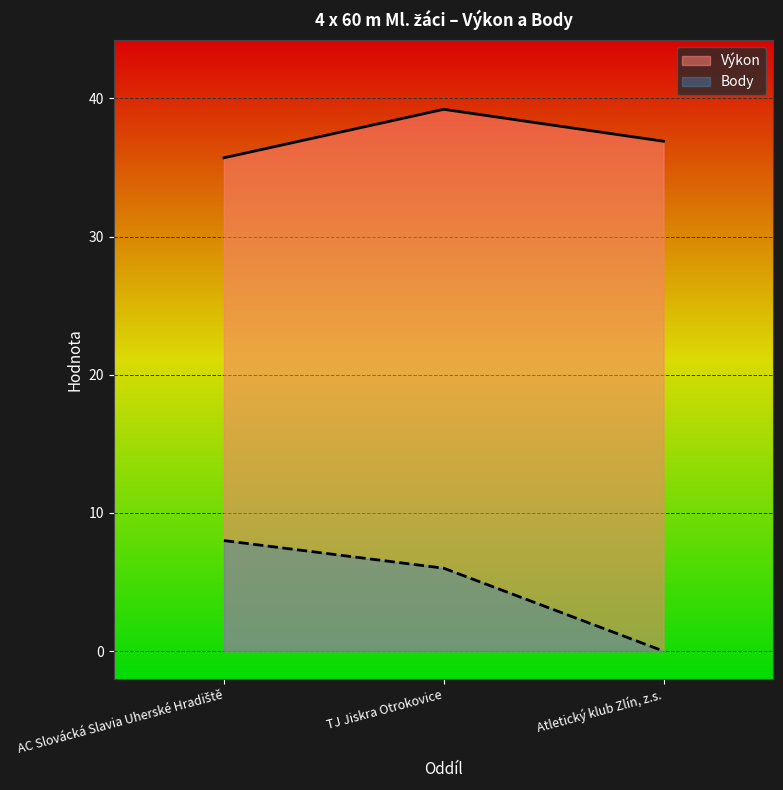

What is the average value of the Výkon series?

37.3